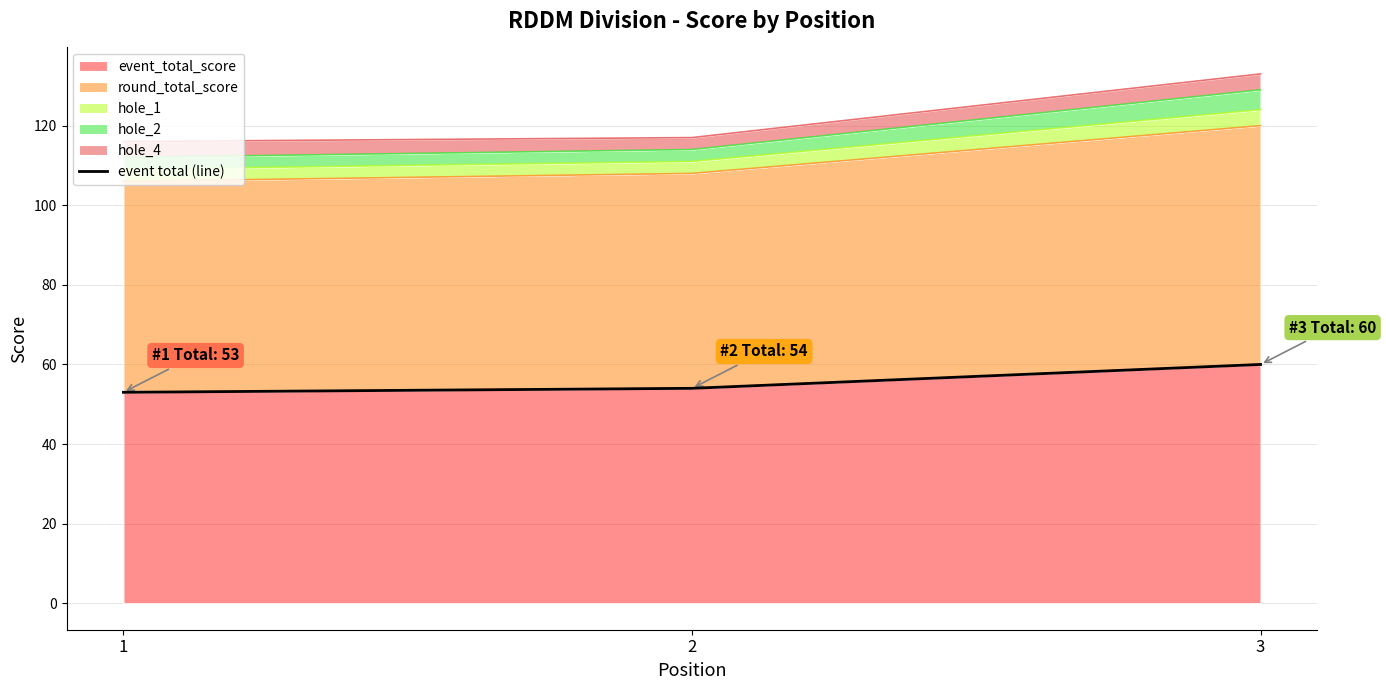

How many lines are shown in the chart?

1